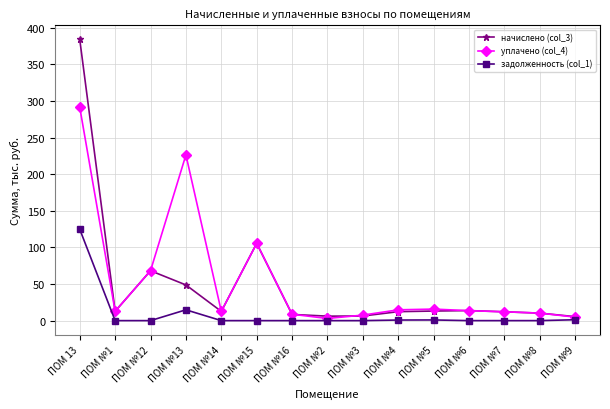

At how many categories does at least one series exceed 50?

4